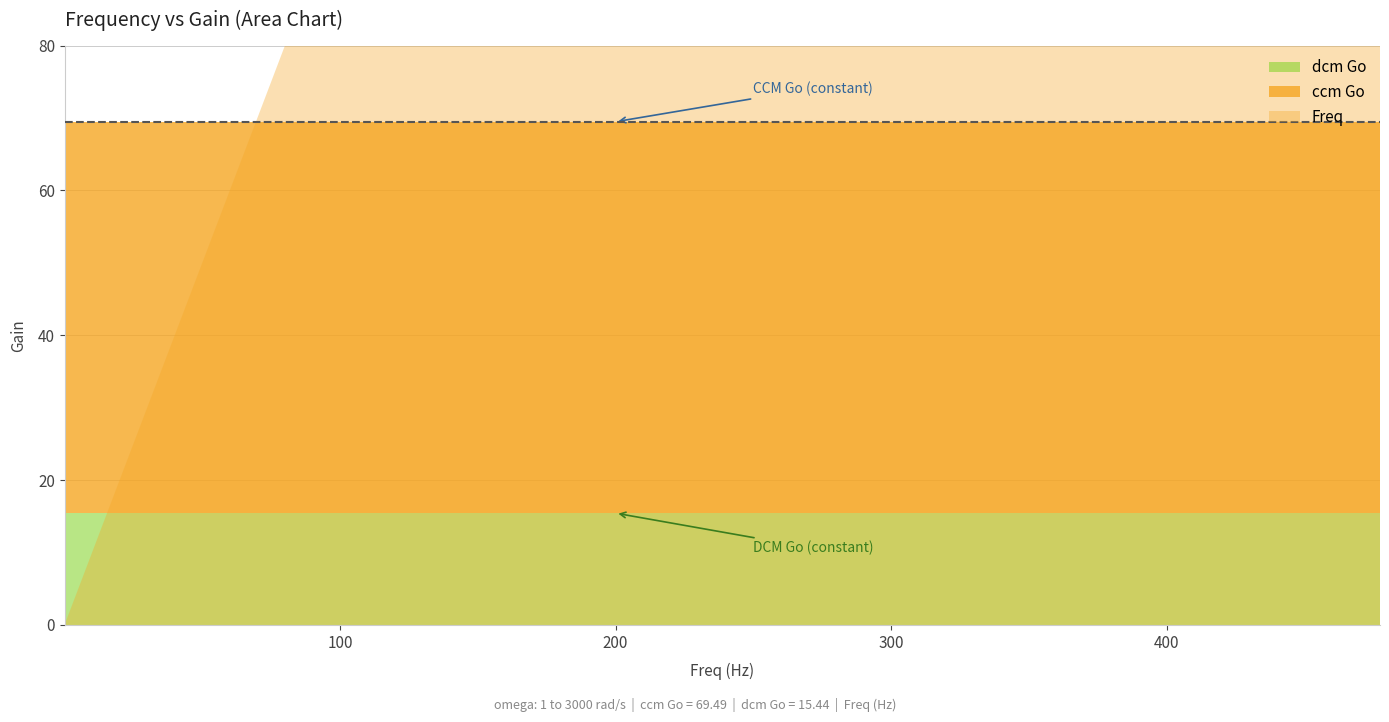

How many times do Freq and ccm Go cross each other?

1